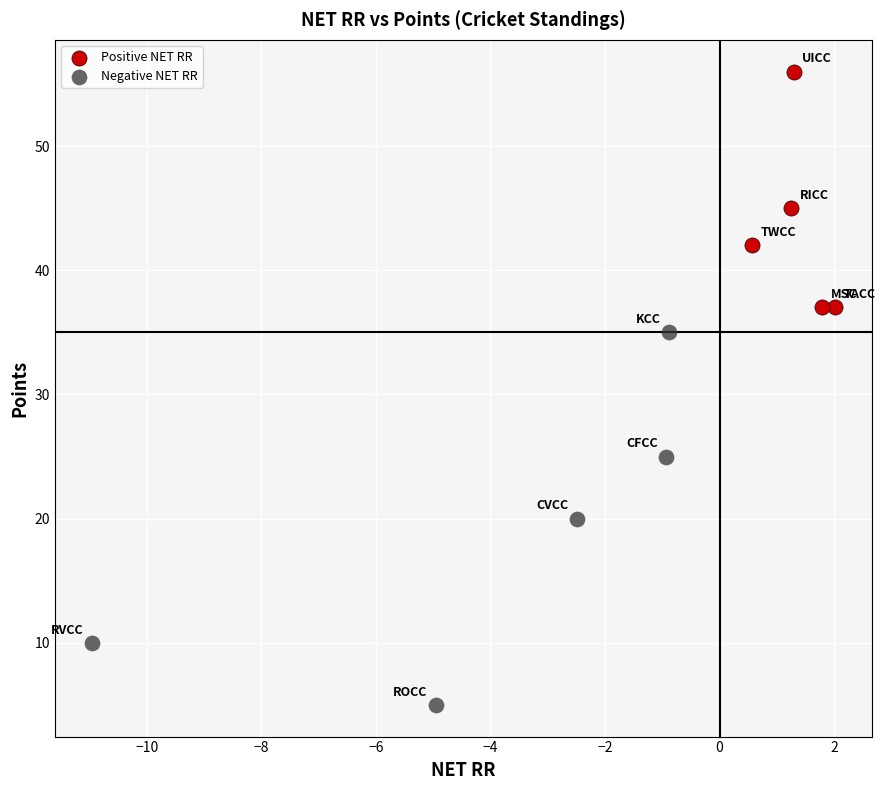

Which series has the largest Y range (max minus min)?

Negative NET RR